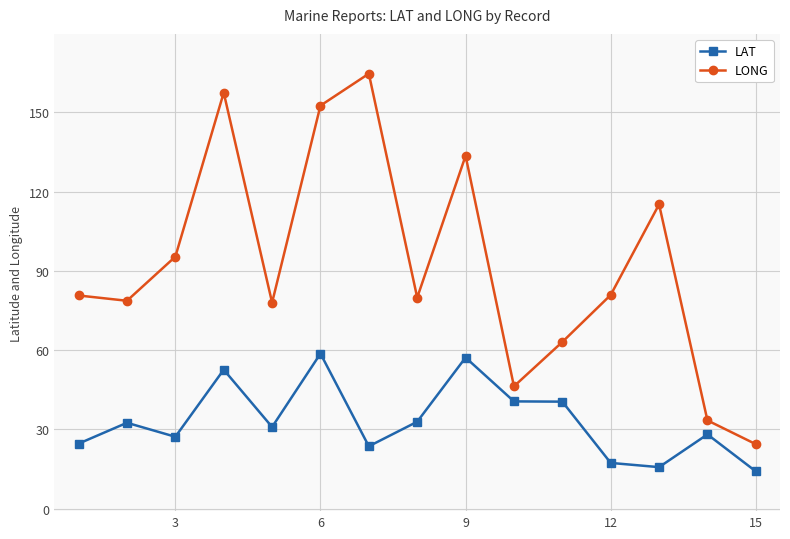

What are all the series names shown in the legend?

LAT, LONG